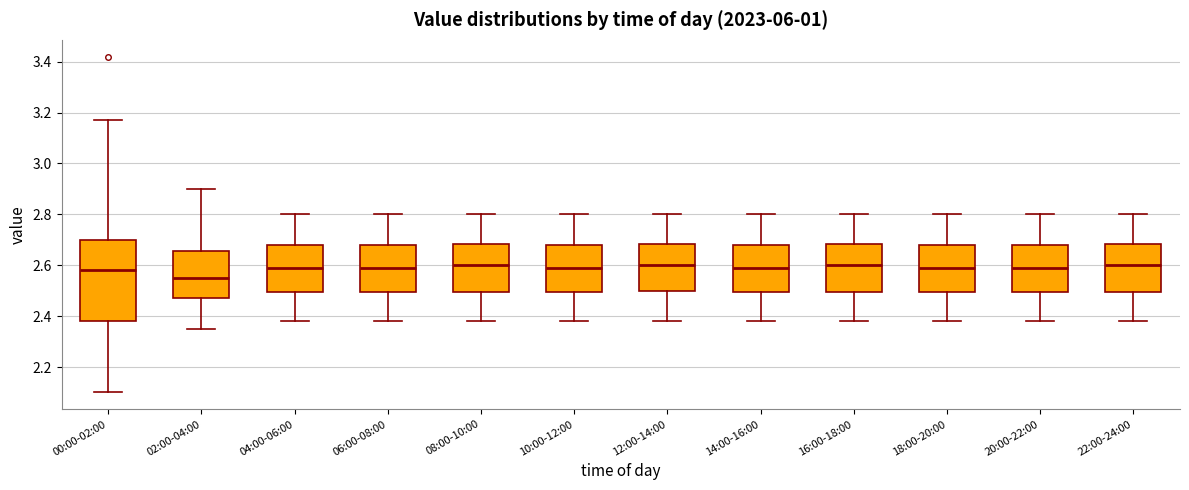

Reading left to right, transcribe this box plot: for each box, give where its median line is, the range the box spans, and where its two whiskers end, as read against the y-axis. The values are not printed on the chart, so give them approximately, as read against the axis.

00:00-02:00: median 2.58, box 2.38 to 2.70, whiskers 2.10 to 3.18
02:00-04:00: median 2.56, box 2.48 to 2.66, whiskers 2.36 to 2.90
04:00-06:00: median 2.60, box 2.50 to 2.68, whiskers 2.38 to 2.80
06:00-08:00: median 2.60, box 2.50 to 2.68, whiskers 2.38 to 2.80
08:00-10:00: median 2.60, box 2.50 to 2.68, whiskers 2.38 to 2.80
10:00-12:00: median 2.60, box 2.50 to 2.68, whiskers 2.38 to 2.80
12:00-14:00: median 2.60, box 2.50 to 2.68, whiskers 2.38 to 2.80
14:00-16:00: median 2.60, box 2.50 to 2.68, whiskers 2.38 to 2.80
16:00-18:00: median 2.60, box 2.50 to 2.68, whiskers 2.38 to 2.80
18:00-20:00: median 2.60, box 2.50 to 2.68, whiskers 2.38 to 2.80
20:00-22:00: median 2.60, box 2.50 to 2.68, whiskers 2.38 to 2.80
22:00-24:00: median 2.60, box 2.50 to 2.68, whiskers 2.38 to 2.80